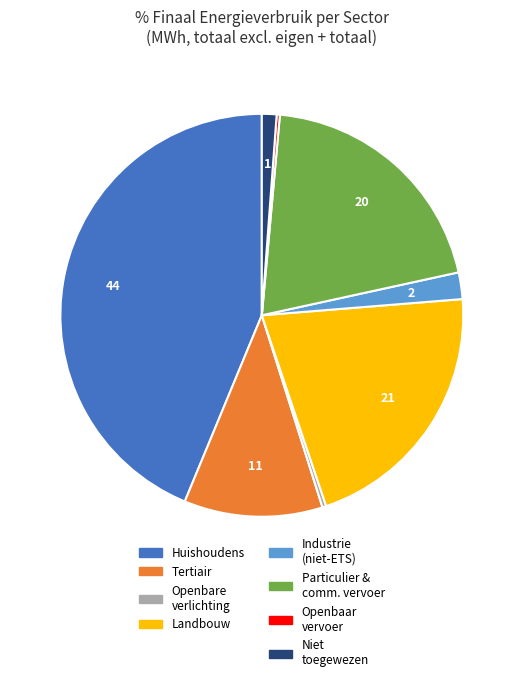

Does any single category account for the majority?

No